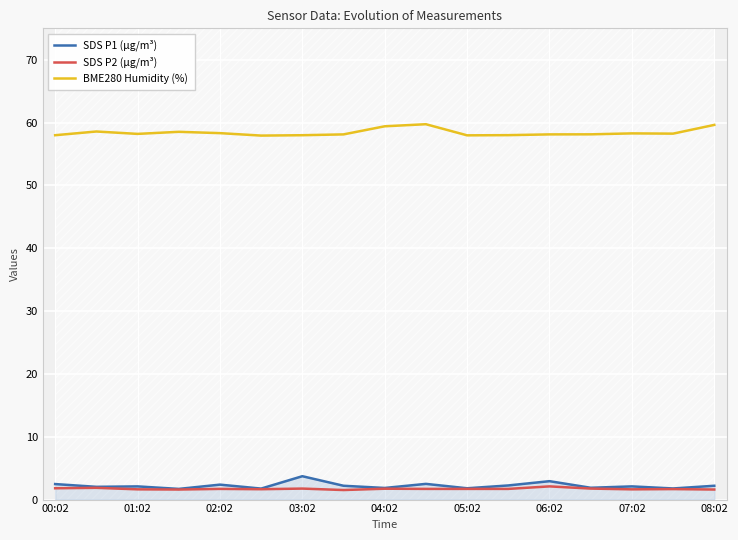

Reading left to right, transcribe all the data shown in this chart.

SDS P1 (µg/m³): 2.5	2.0	2.1	1.7	2.4	1.8	3.7	2.2	1.9	2.5	1.8	2.2	2.9	1.9	2.1	1.8	2.2
SDS P2 (µg/m³): 1.8	1.9	1.6	1.6	1.7	1.6	1.8	1.5	1.7	1.7	1.7	1.7	2.1	1.8	1.6	1.7	1.6
BME280 Humidity (%): 58.0	58.6	58.2	58.5	58.3	57.9	58.0	58.1	59.4	59.7	58.0	58.0	58.1	58.1	58.3	58.2	59.6